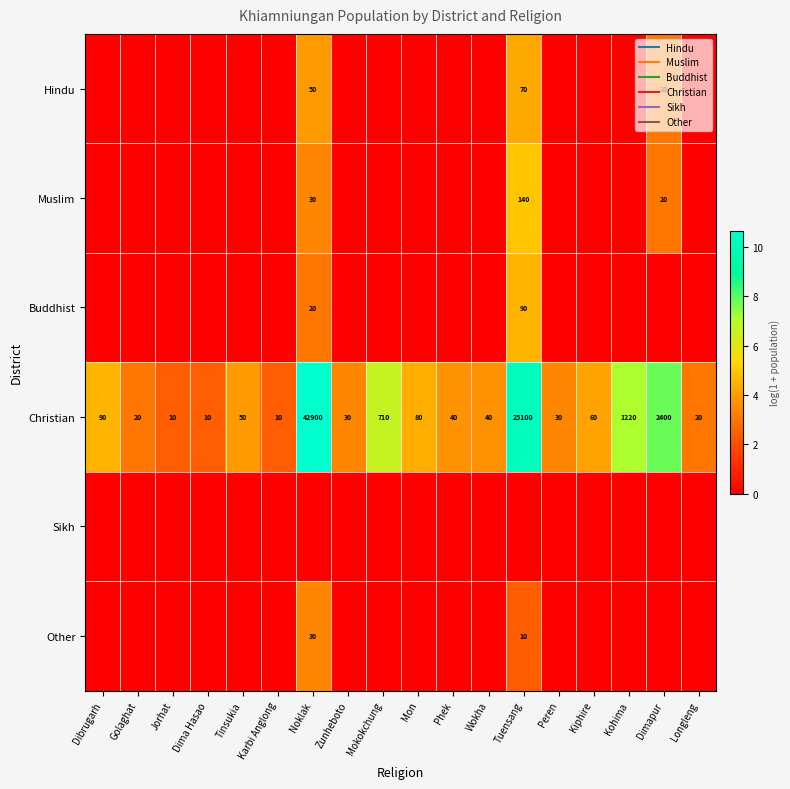

List the labels in order of Hindu value, largest first.

Tuensang, Noklak, Dimapur, Dibrugarh, Golaghat, Jorhat, Dima Hasao, Tinsukia, Karbi Anglong, Zunheboto, Mokokchung, Mon, Phek, Wokha, Peren, Kiphire, Kohima, Longleng